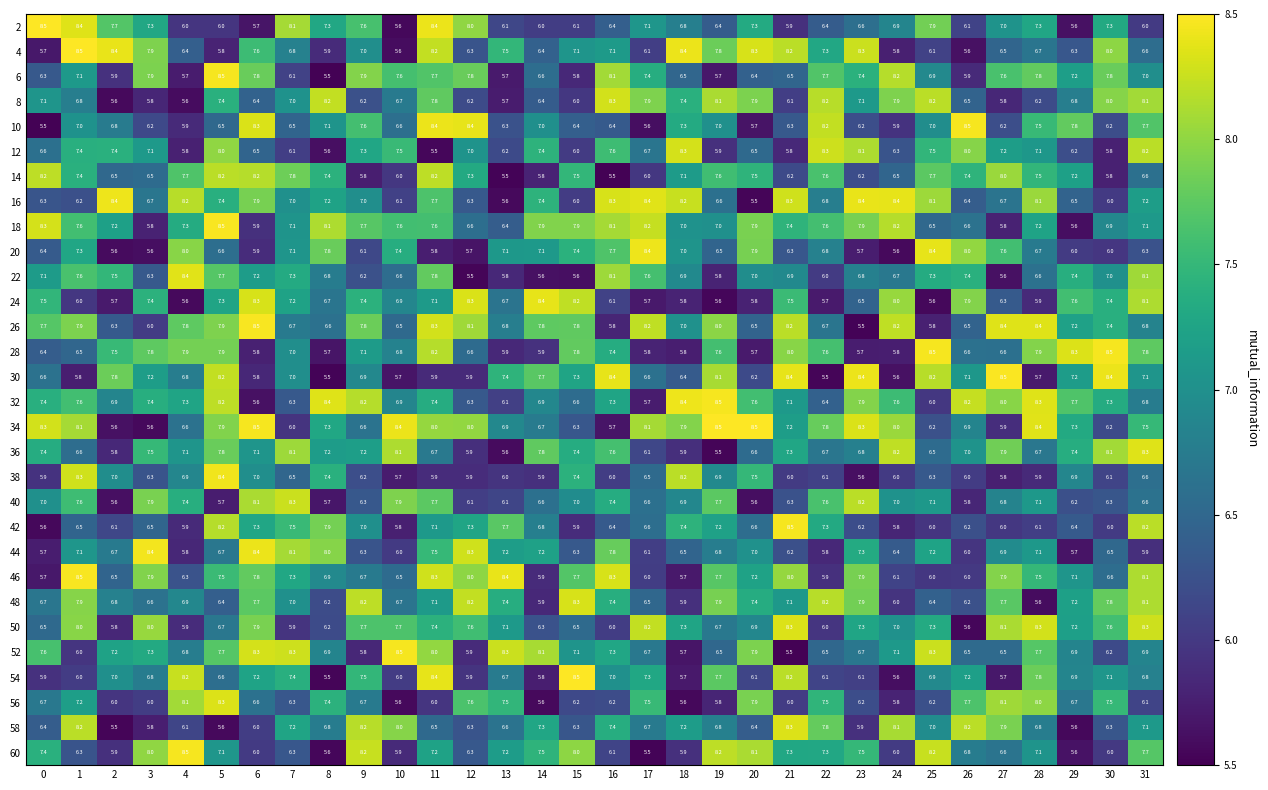

At which category is the sum across all series the highest?

11